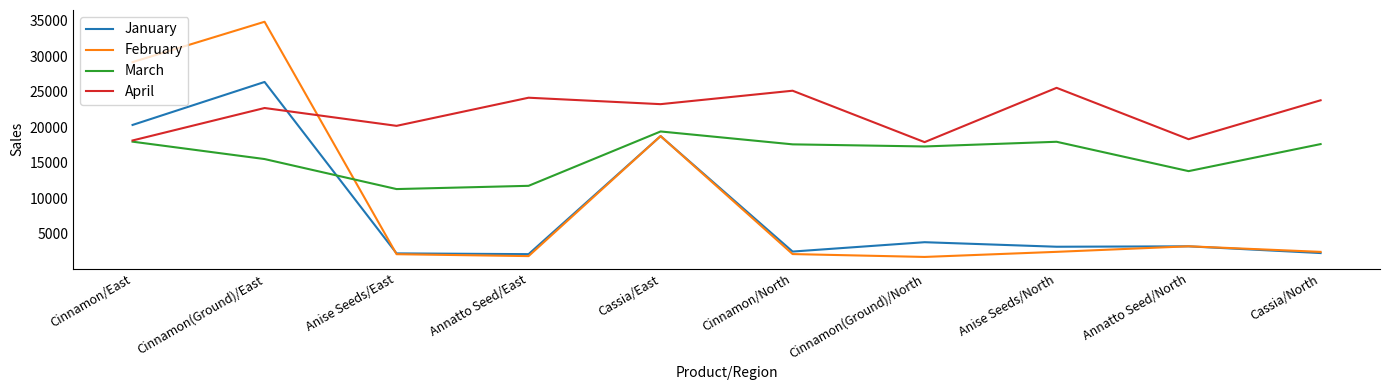

How many categories are shown in the chart?

10